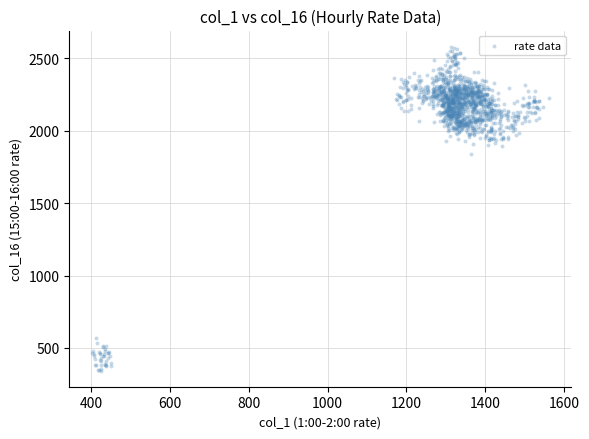

What Y value in the scatter plot is closest to 1462?

1839.2